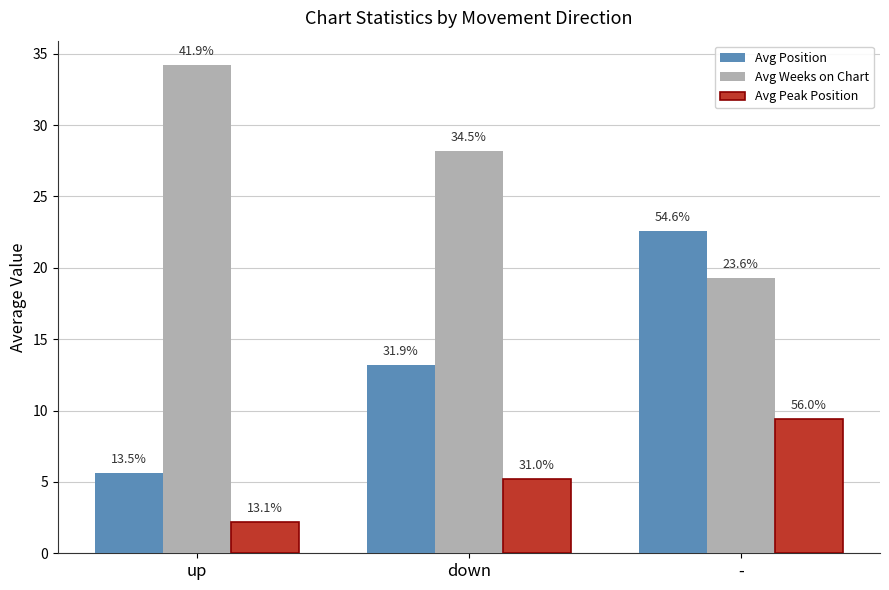

What are all the series names shown in the legend?

Avg Position, Avg Weeks on Chart, Avg Peak Position